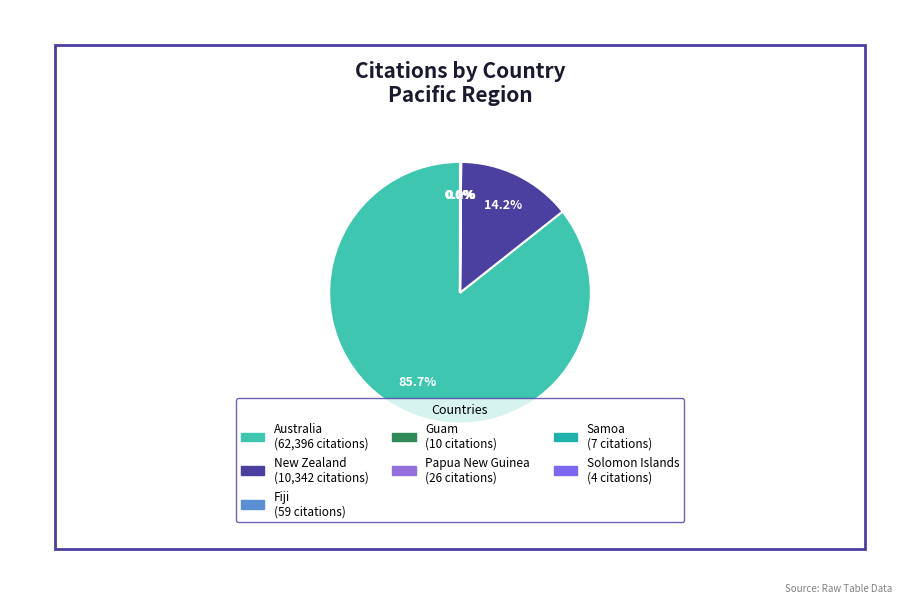

To the nearest percent, what is the average slice percentage?

14%